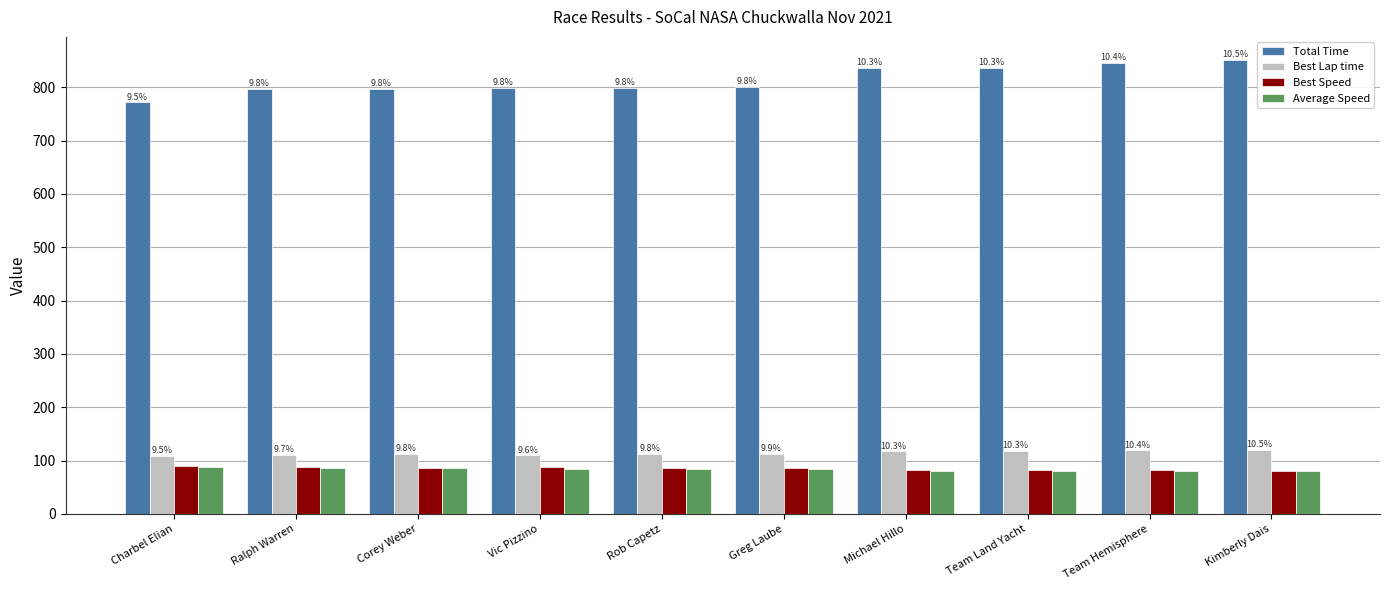

Which series has the widest spread of values?

Total Time